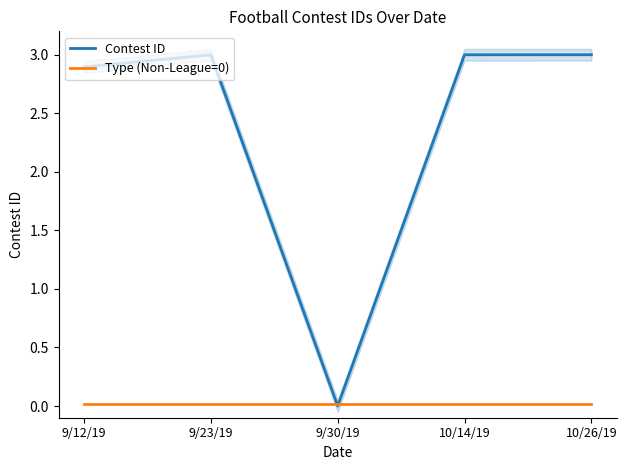

At how many categories does at least one series exceed 2?

4